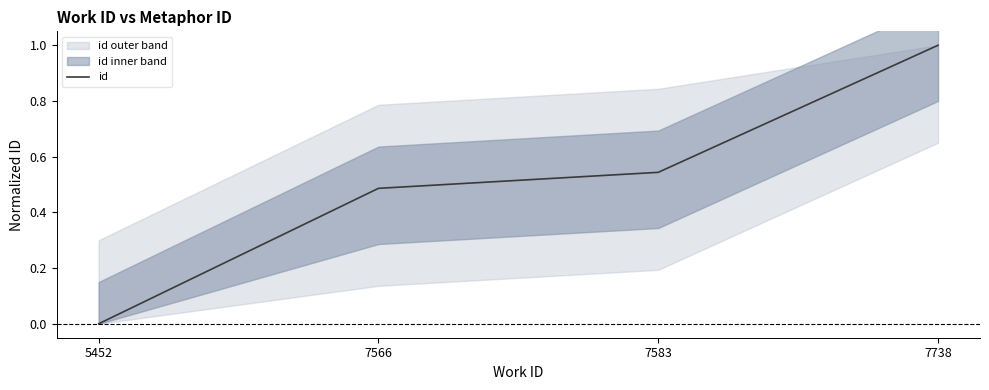

Count the values in the range 0 to 1.

4